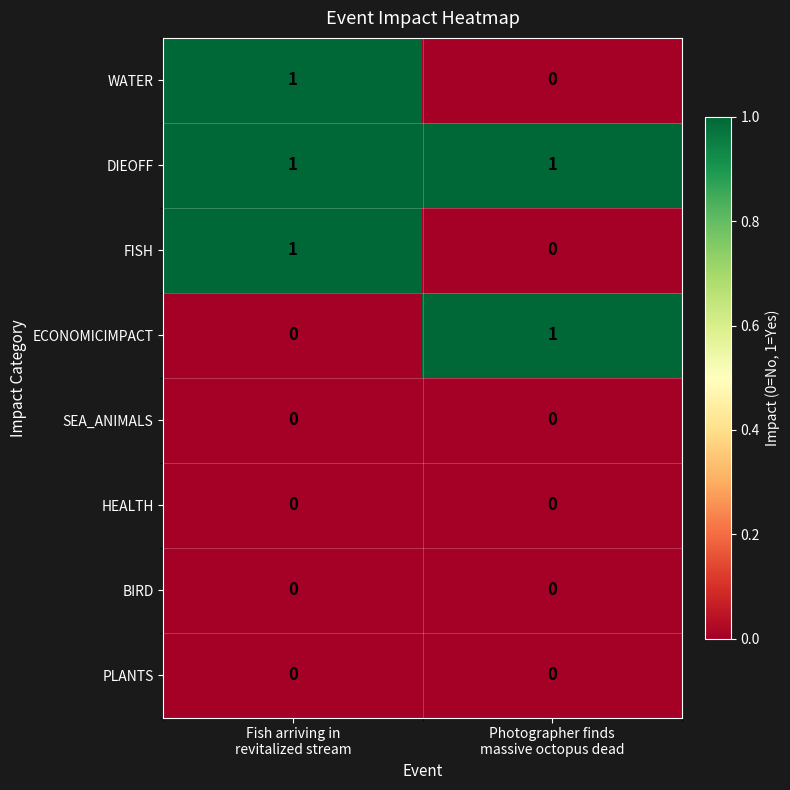

How many distinct data groups are displayed?

8